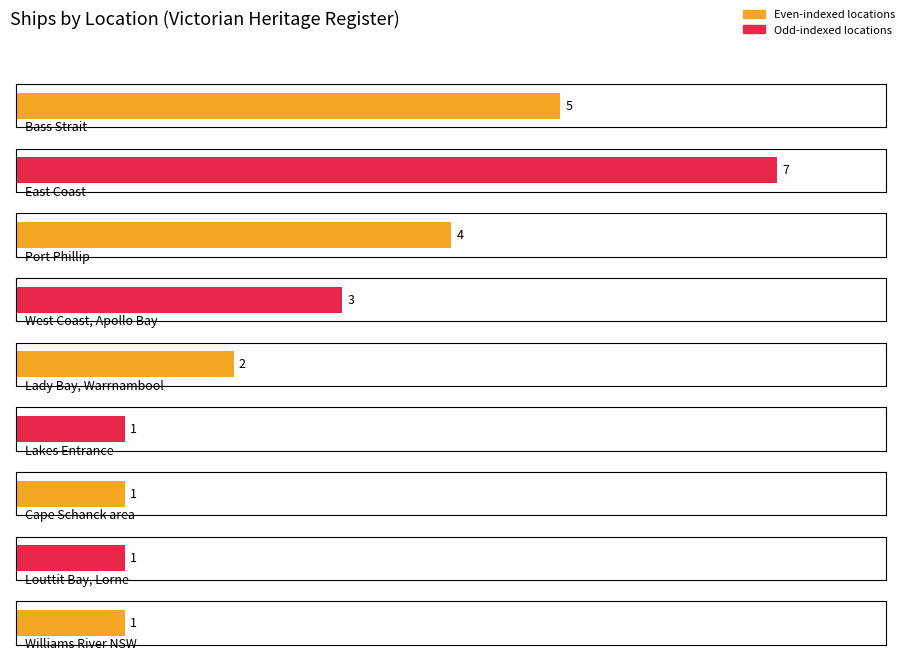

True or false: the data shows 5 at West Coast, Apollo Bay.

False